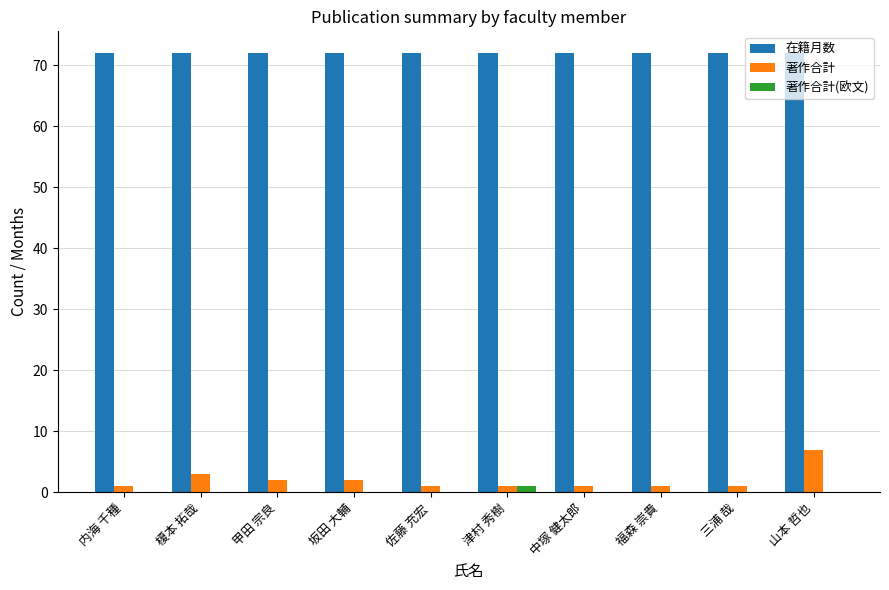

Is it true that 在籍月数 equals 128 at 甲田 宗良?

False